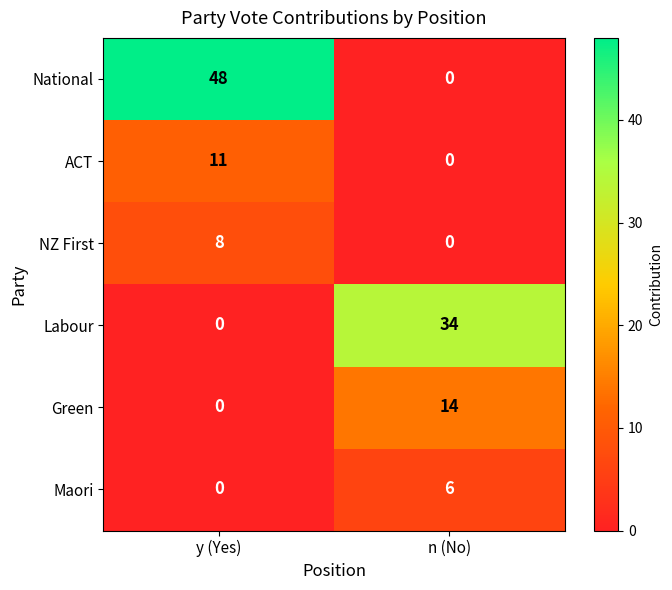

At which category does the chart reach its peak across all series?

y (Yes)